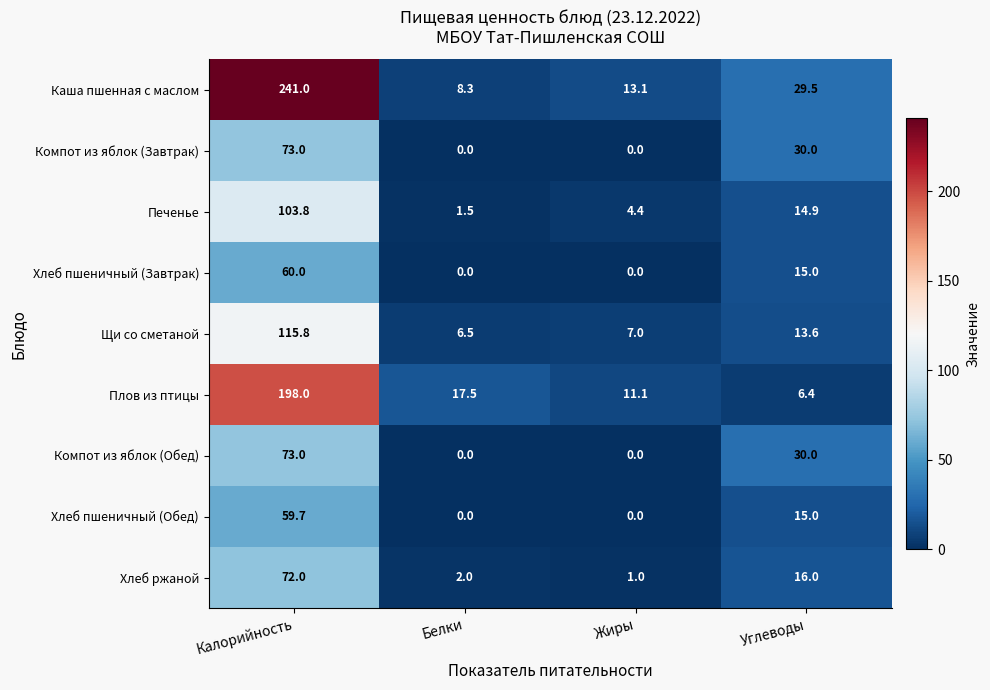

Is the value of Хлеб ржаной at Углеводы greater than the value of Компот из яблок (Обед) at Жиры?

Yes